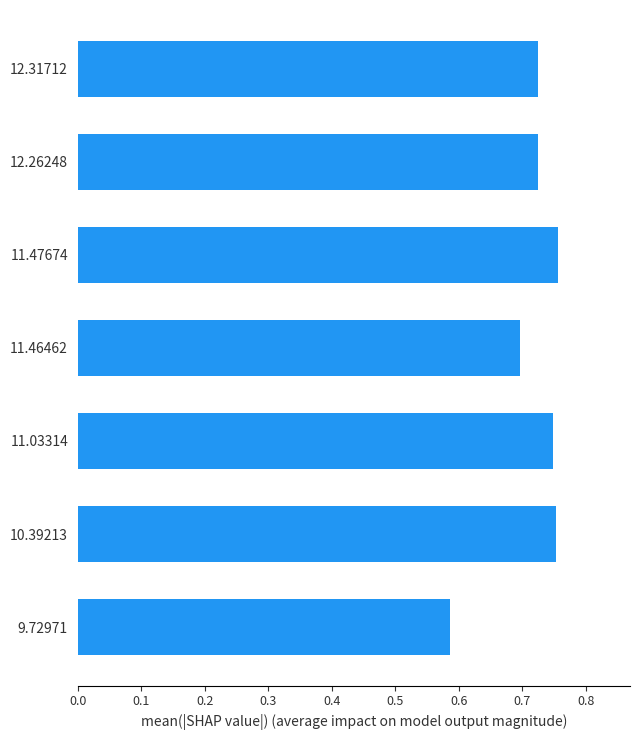

The chart shows a value of 1.0 at 11.46462. True or false?

False